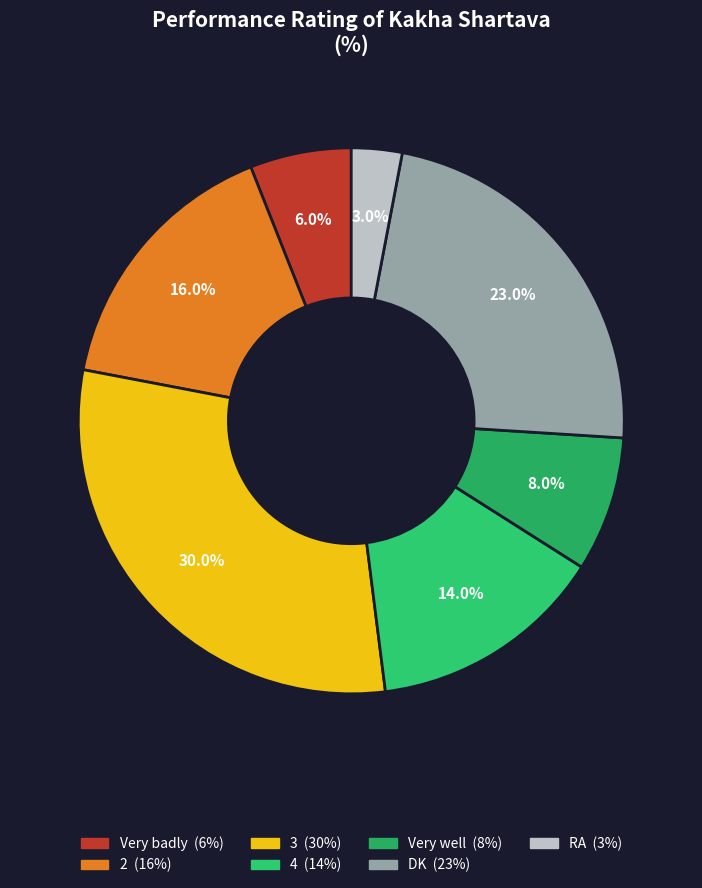

To the nearest percent, what is the difference between the 2 and 3 slice percentages?

14%